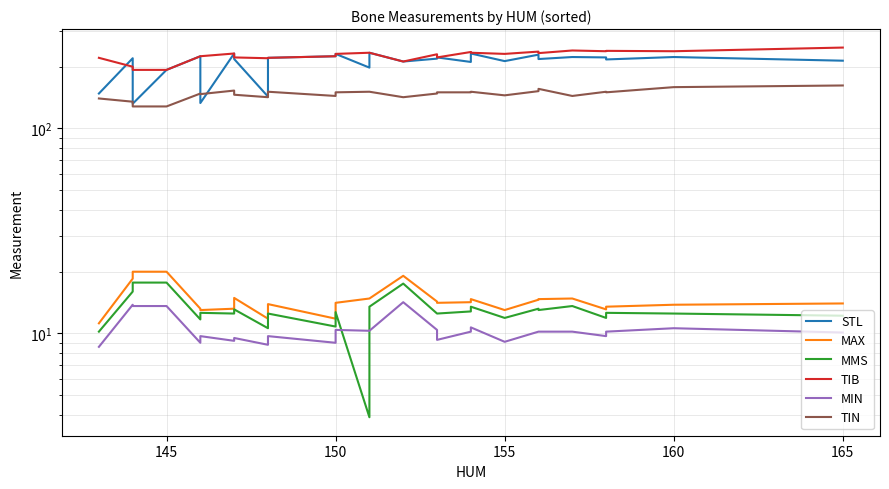

List the series in order of their peak value, lowest first.

MIN, MMS, MAX, TIN, STL, TIB